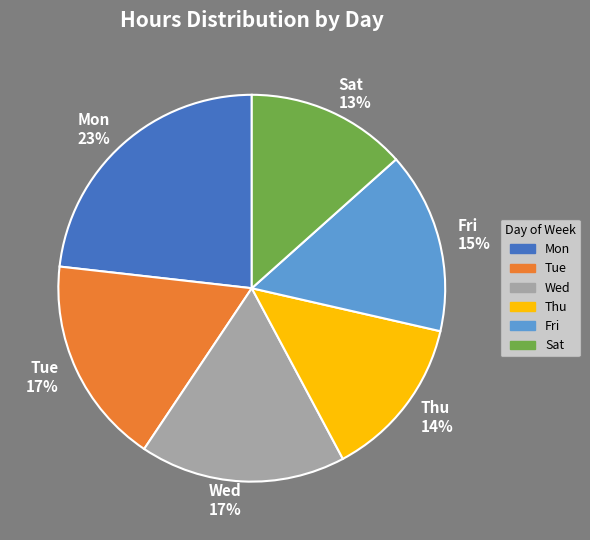

To the nearest percent, what is the average slice percentage?

17%